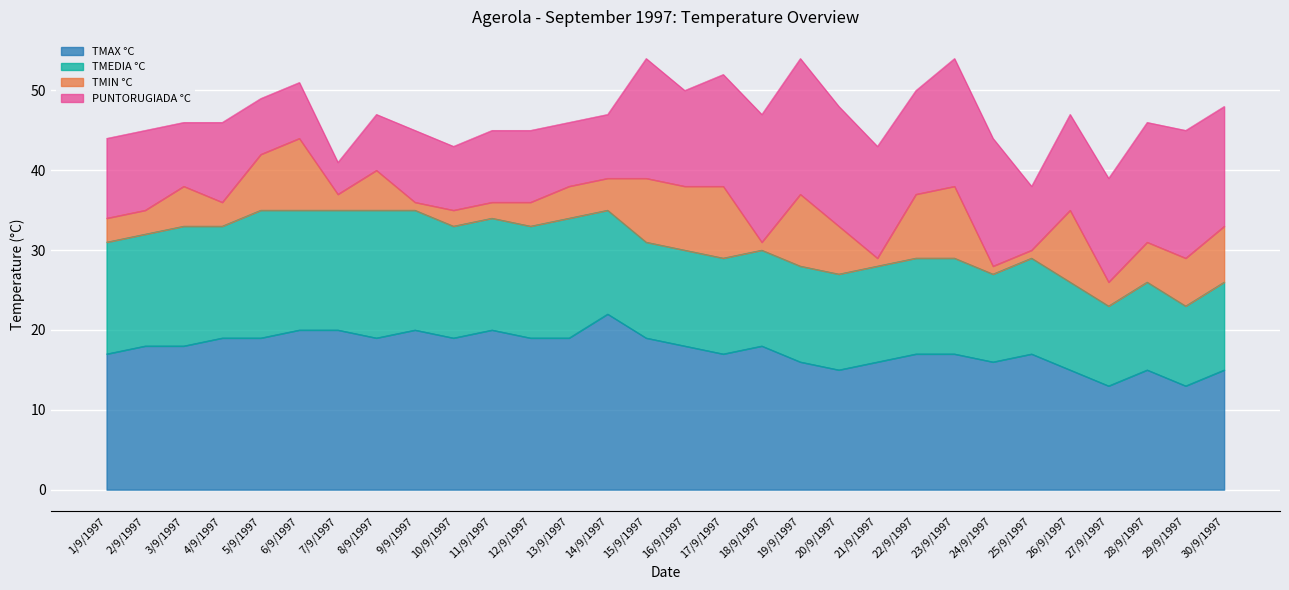

What is the difference between the maximum and minimum values in the TMIN °C series?

8